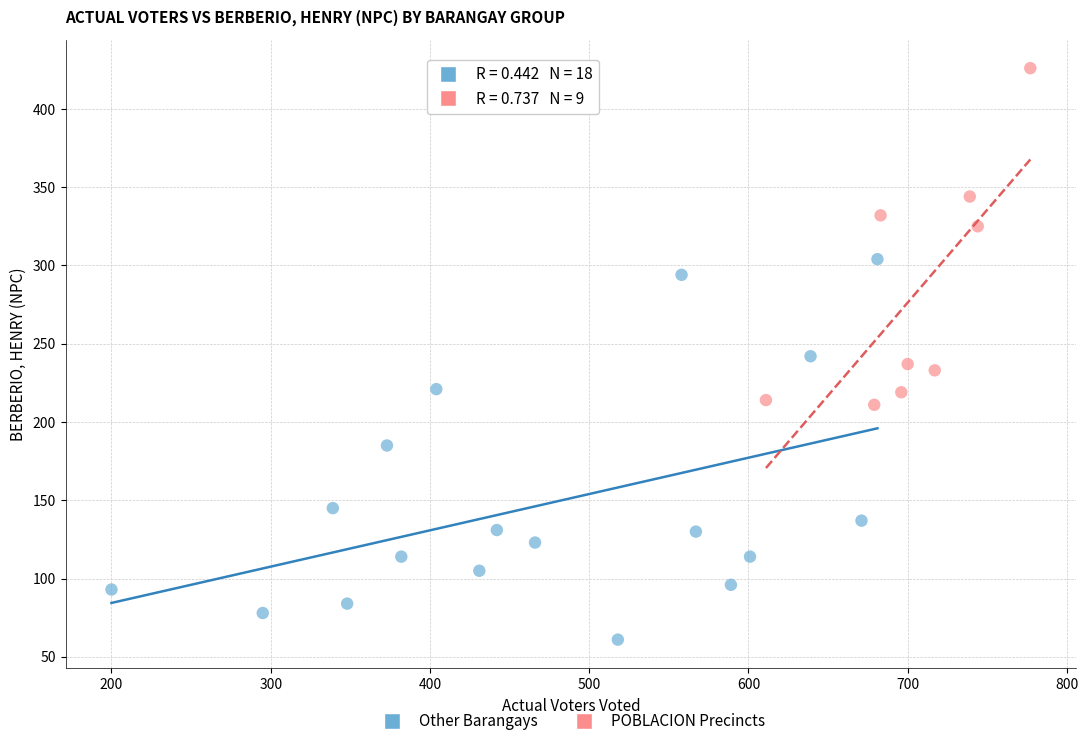

Which series reaches the maximum Y coordinate?

POBLACION Precincts